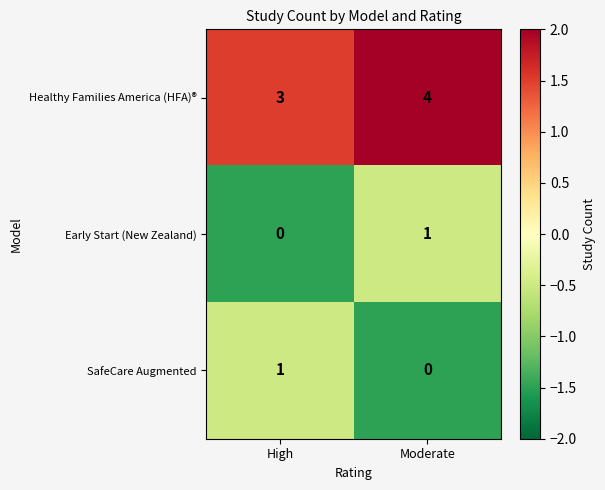

What is the difference between the highest and lowest values at High?

3